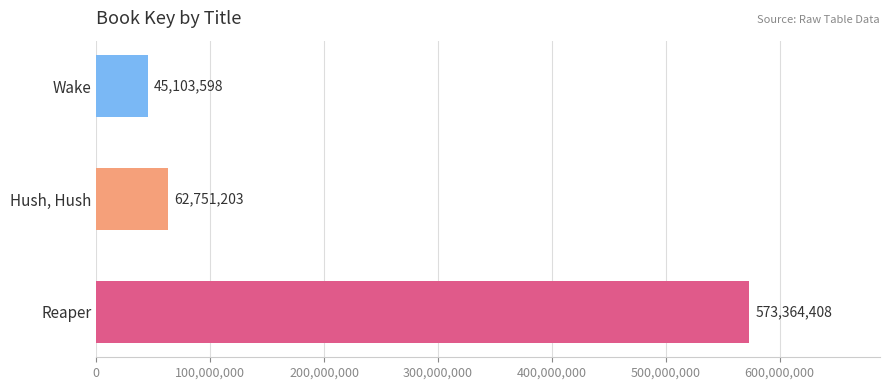

Which category has the lowest value across all series?

Wake